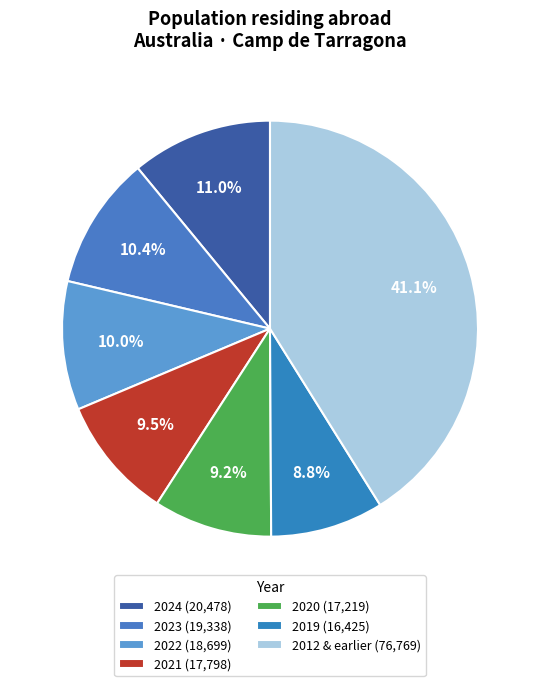

To the nearest percent, what is the difference between the largest and smallest slice percentages?

32%